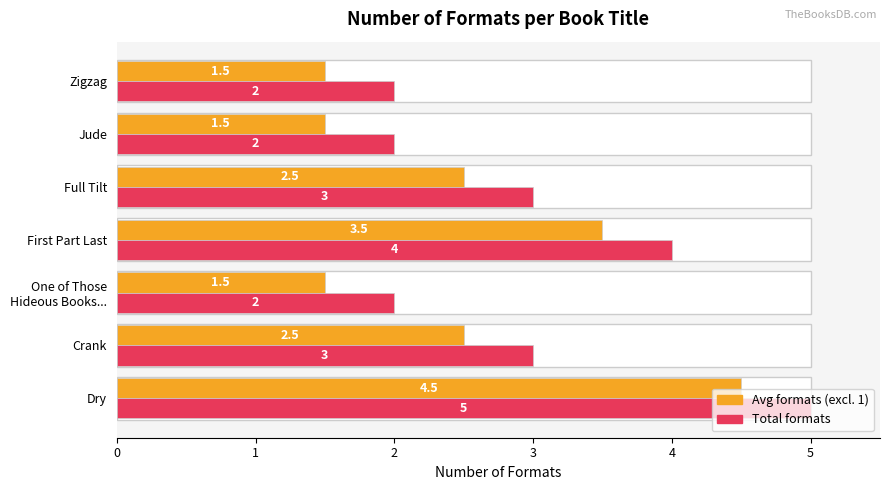

How many data points in Format count (max) are above 3?

2